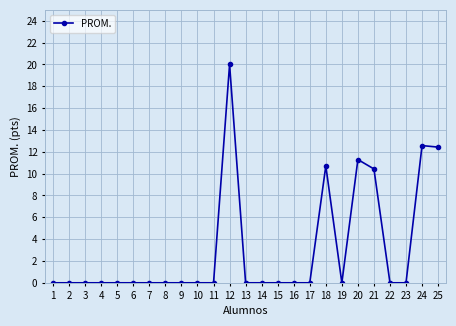

True or false: the data has more than 1 interior local peaks.

True